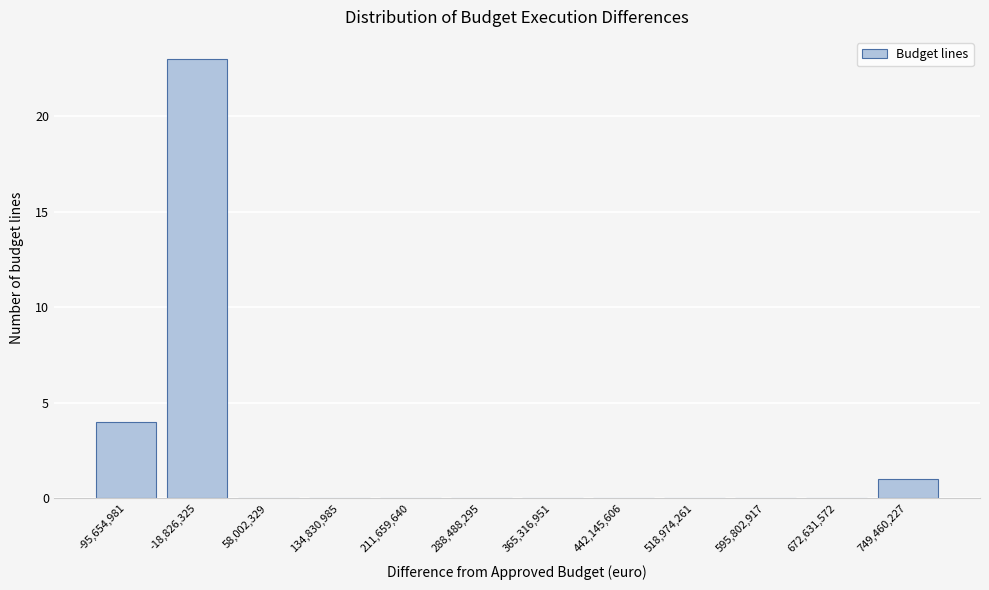

Reading right to left, list all the values displayed in this chart.

749,460,227=1	672,631,572=0	595,802,917=0	518,974,261=0	442,145,606=0	365,316,951=0	288,488,295=0	211,659,640=0	134,830,985=0	58,002,329=0	-18,826,325=23	-95,654,981=4